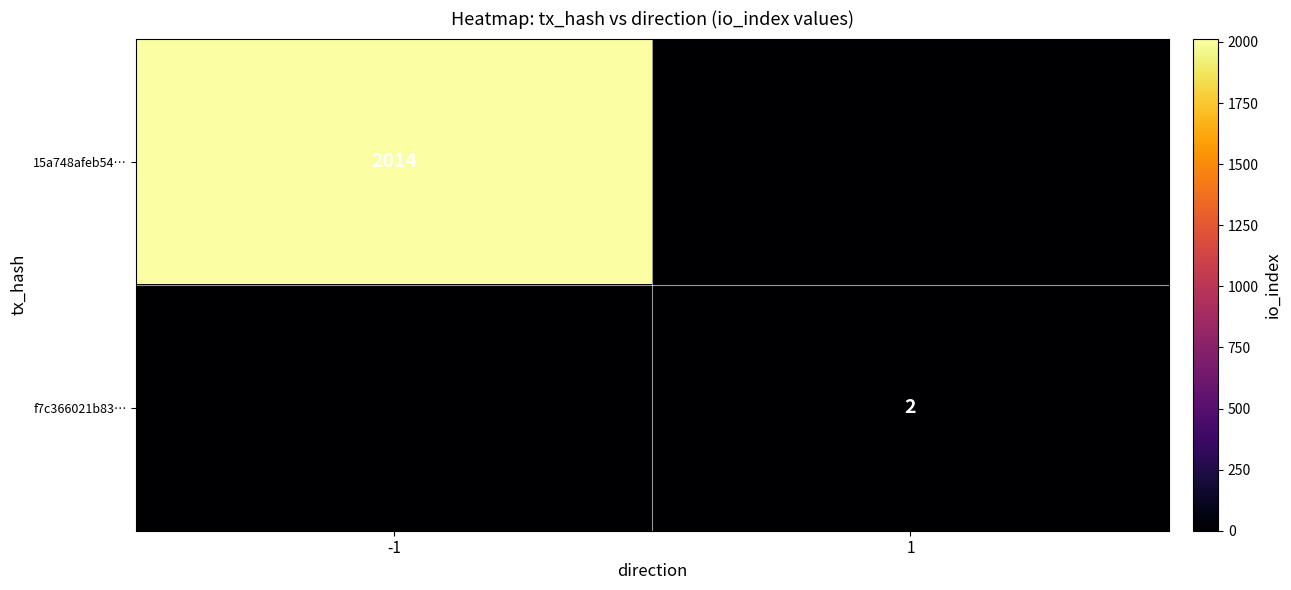

Is it true that 15a748afeb54… equals 2014 at -1?

True